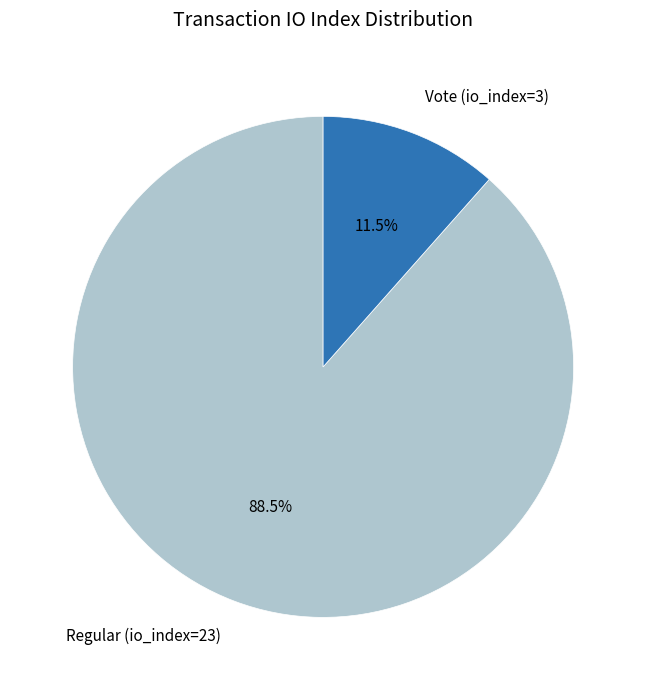

To the nearest percent, what is the average slice percentage?

50%